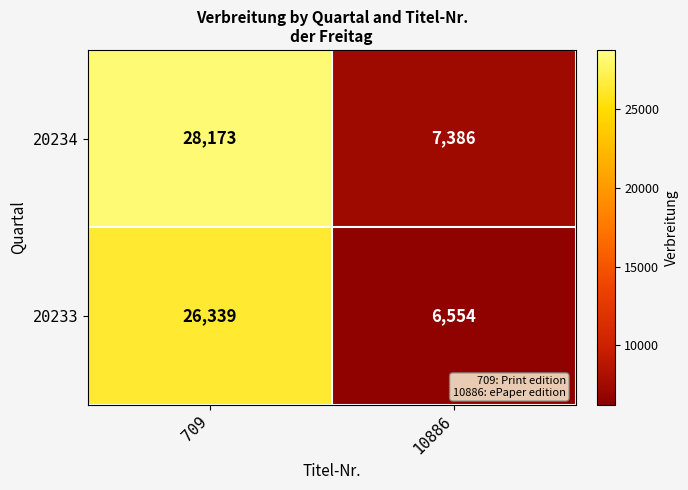

Which series has the largest range (max minus min)?

20234